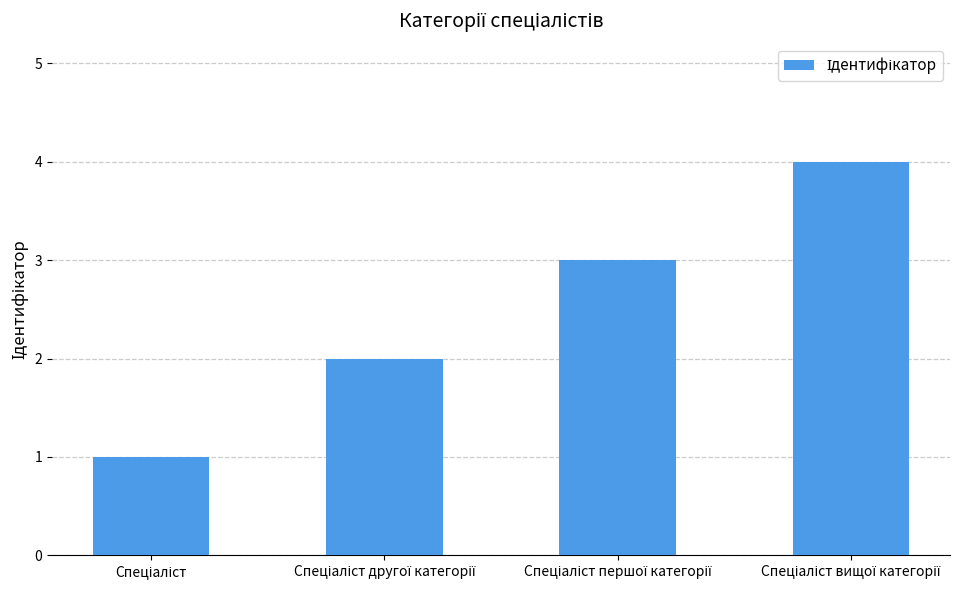

What is the difference between the maximum and minimum values?

3